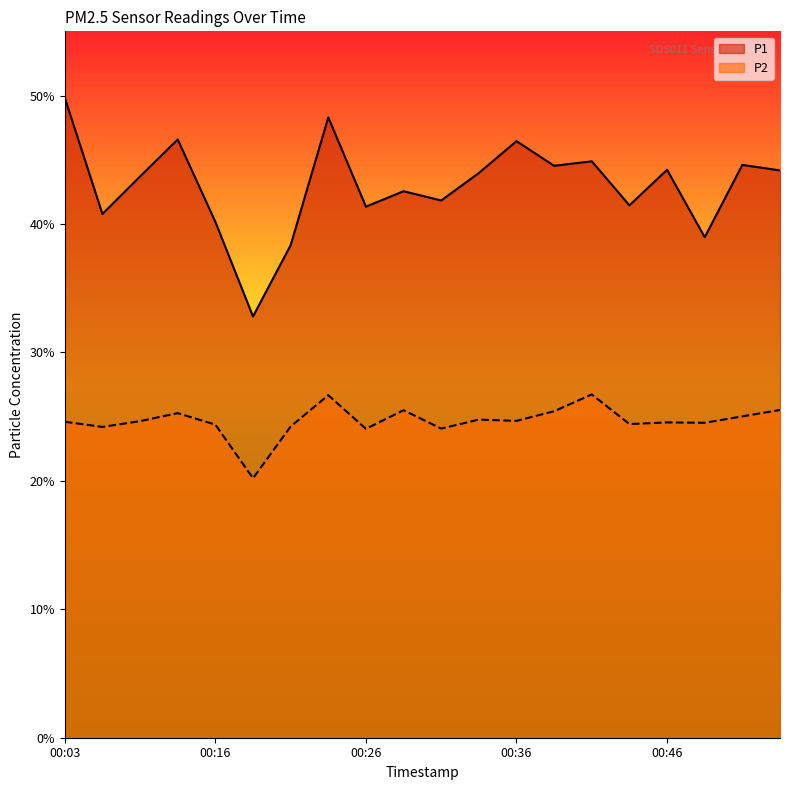

True or false: P1 and P2 cross at least once.

False